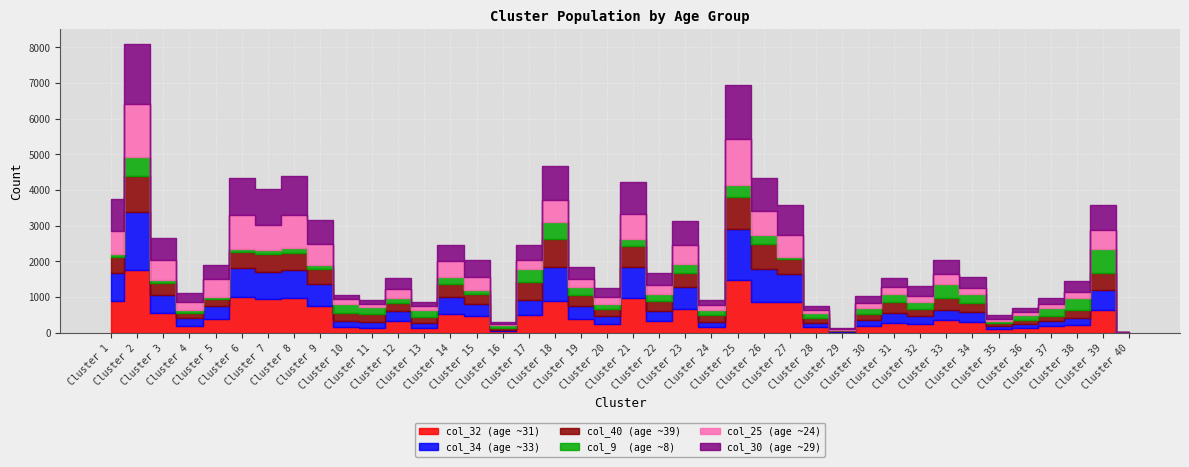

Reading left to right, what are all the values shown in this chart?

col_32: 894	1768	566	196	380	997	932	981	763	151	138	342	145	531	462	42	490	901	394	253	962	325	674	148	1480	853	874	156	17	186	286	234	348	299	99	119	175	215	635	3
col_34: 775	1606	494	207	363	811	783	777	596	171	160	256	131	470	356	39	441	944	354	217	880	286	603	163	1433	924	779	112	26	182	281	226	296	269	100	121	167	210	553	3
col_40: 450	1019	346	149	215	467	485	469	418	232	224	242	158	366	269	65	491	774	324	198	579	273	387	177	905	707	425	141	20	162	286	201	342	270	66	112	131	202	473	3
col_9: 88	536	64	96	34	59	111	135	123	265	187	137	200	198	115	67	377	497	219	135	208	208	251	159	323	264	54	147	25	172	236	213	378	251	61	154	214	342	676	2
col_25: 637	1479	561	215	515	971	710	947	591	115	109	243	107	452	361	39	235	597	229	190	701	245	558	120	1303	657	595	82	29	139	188	169	288	169	72	75	127	178	533	2
col_30: 902	1694	631	260	395	1032	1011	1088	684	119	98	320	116	445	469	40	422	962	326	252	903	350	660	150	1508	930	854	123	21	191	259	276	389	292	98	112	168	313	713	3